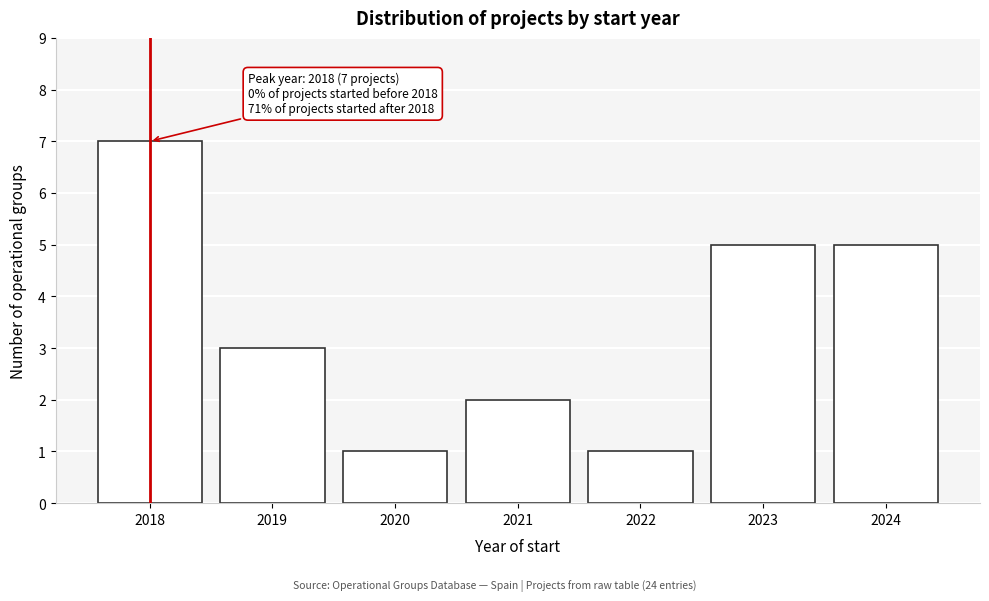

Reading left to right, what are all the values shown in this chart?

2018=7	2019=3	2020=1	2021=2	2022=1	2023=5	2024=5